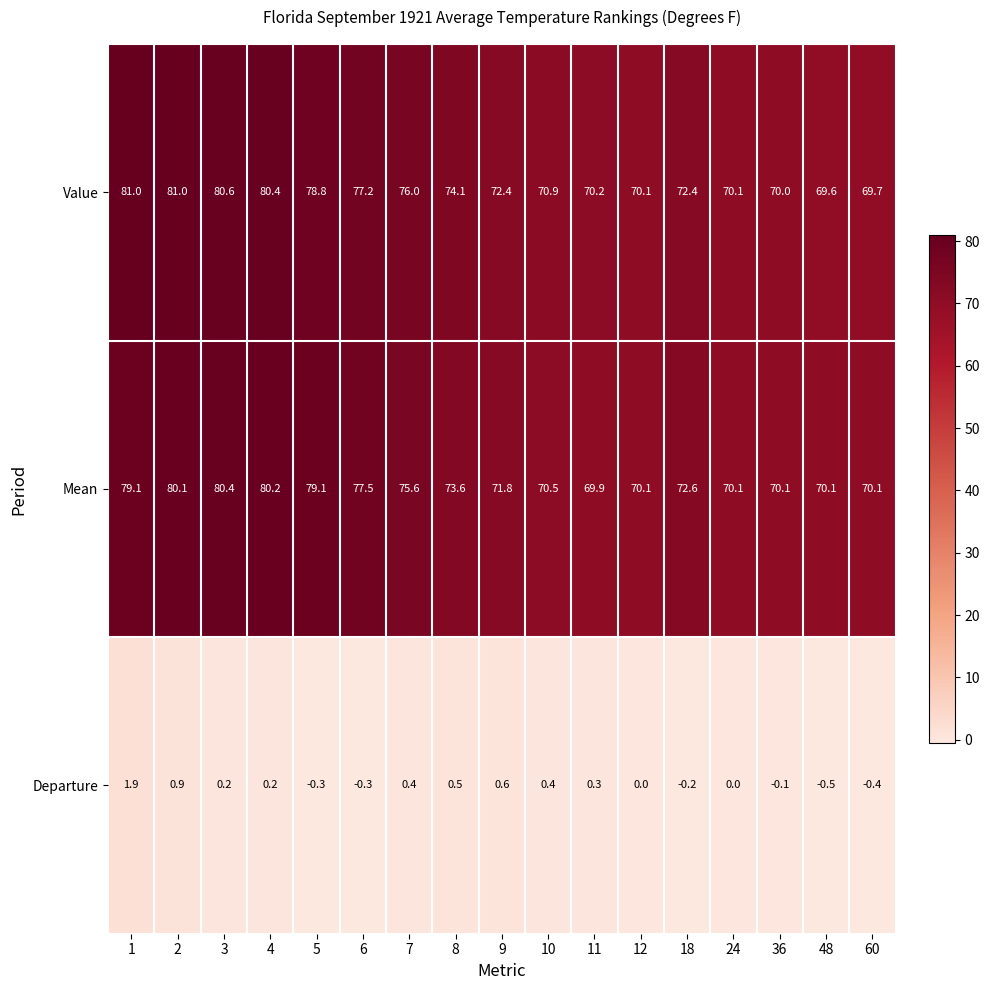

Count the number of data series in this chart.

3